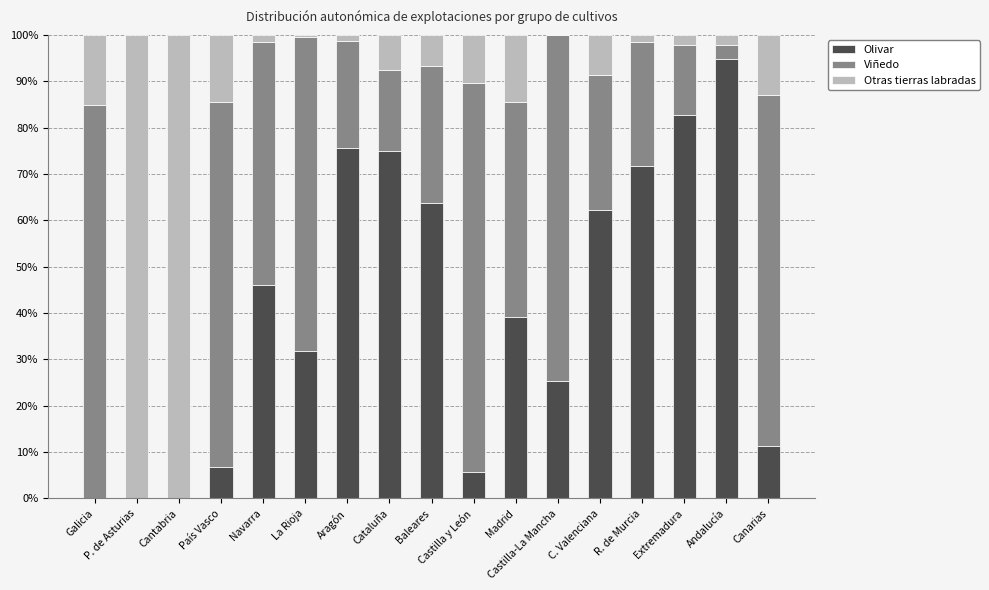

What is the total value across all series at P. de Asturias?

100.0